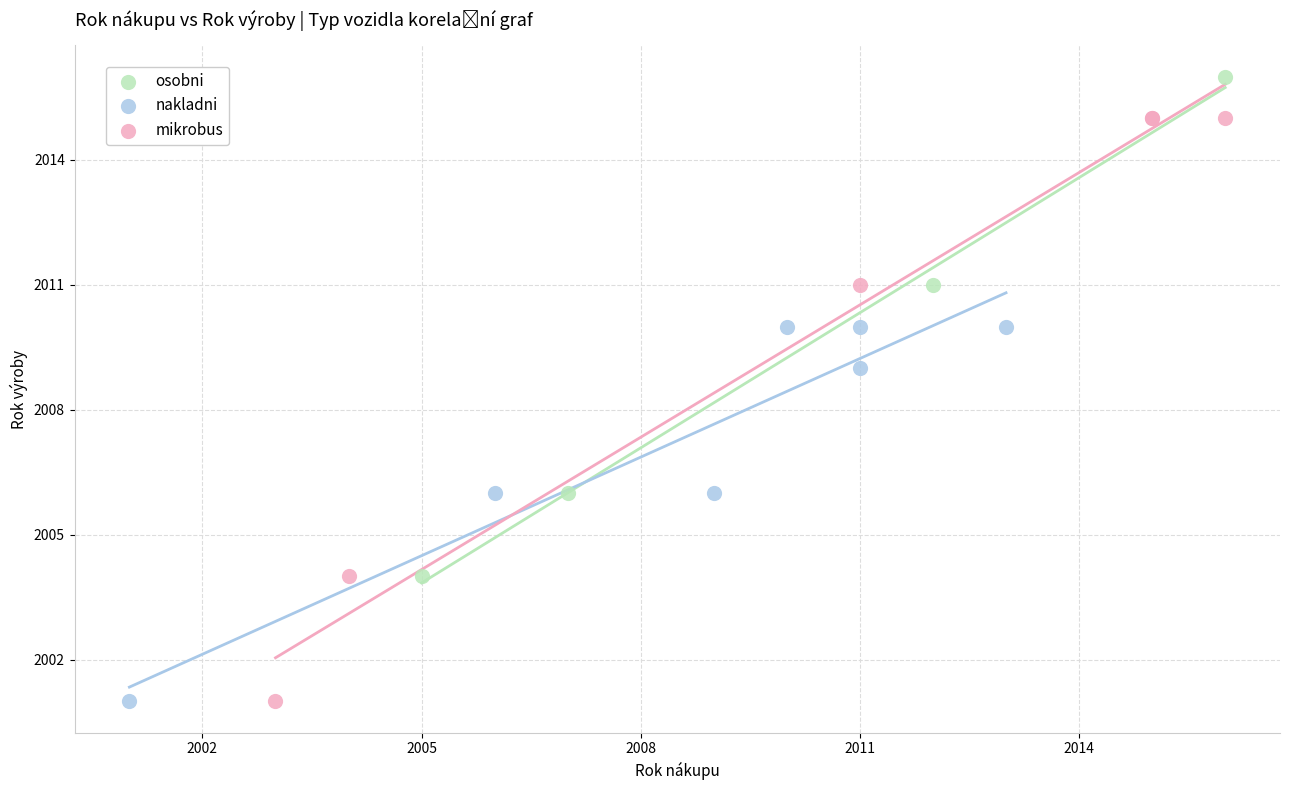

Which series contains the highest Y value?

osobni